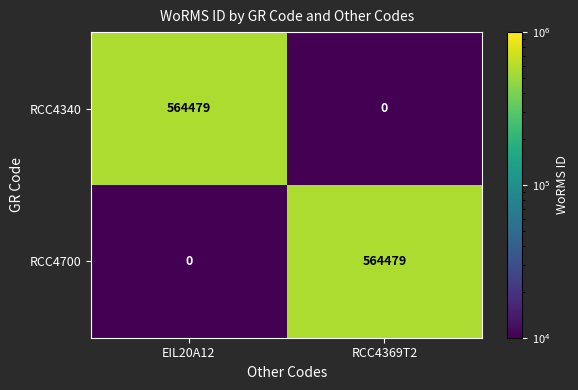

What is the total value across all series at RCC4369T2?

564479